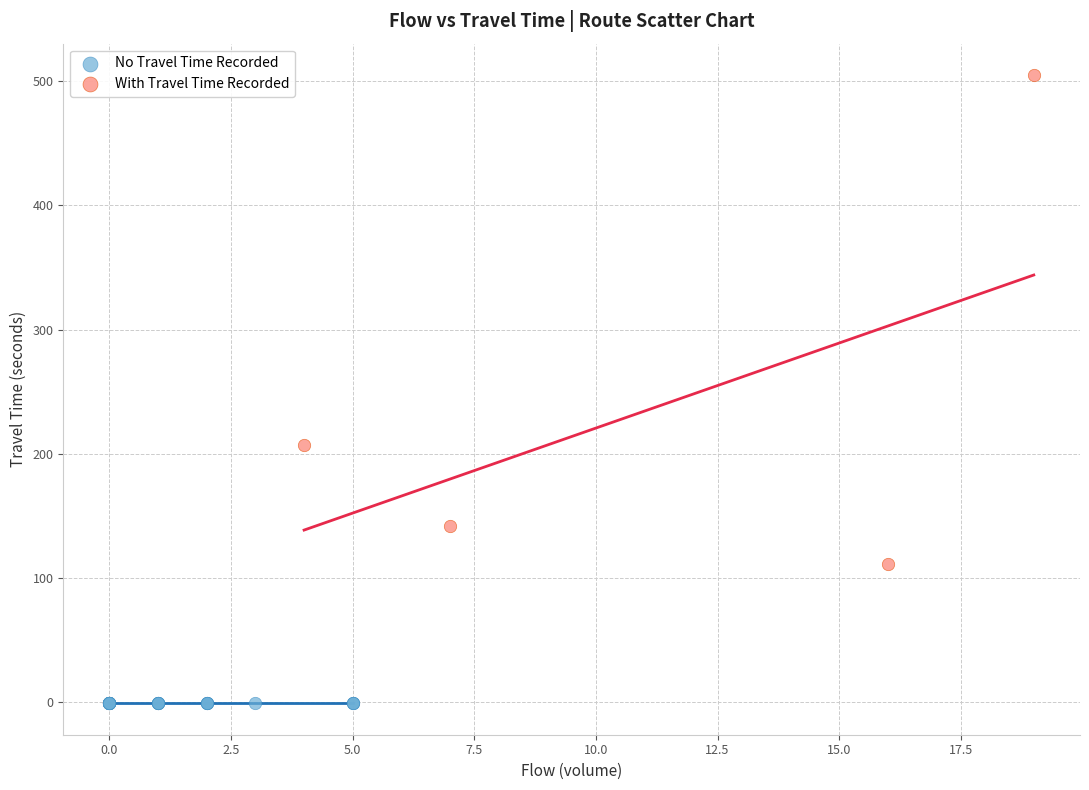

Which series reaches the minimum Y coordinate?

No Travel Time Recorded